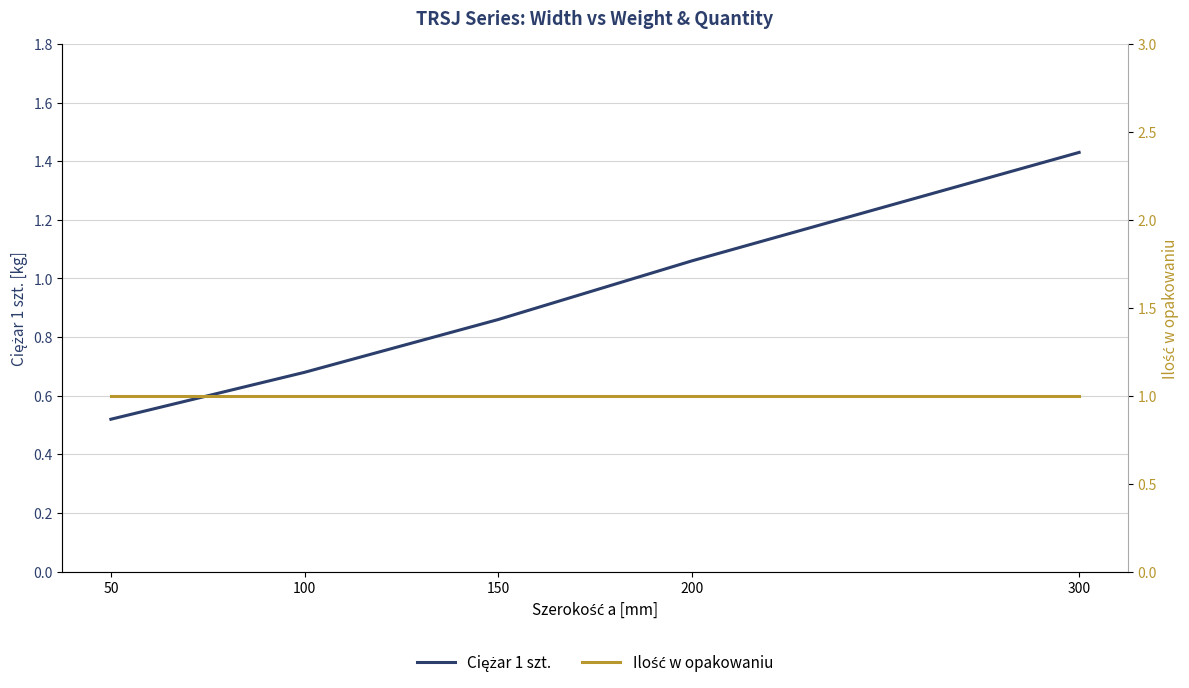

What is the value of the Ciężar 1 szt. point at the 1st from the left?

0.5